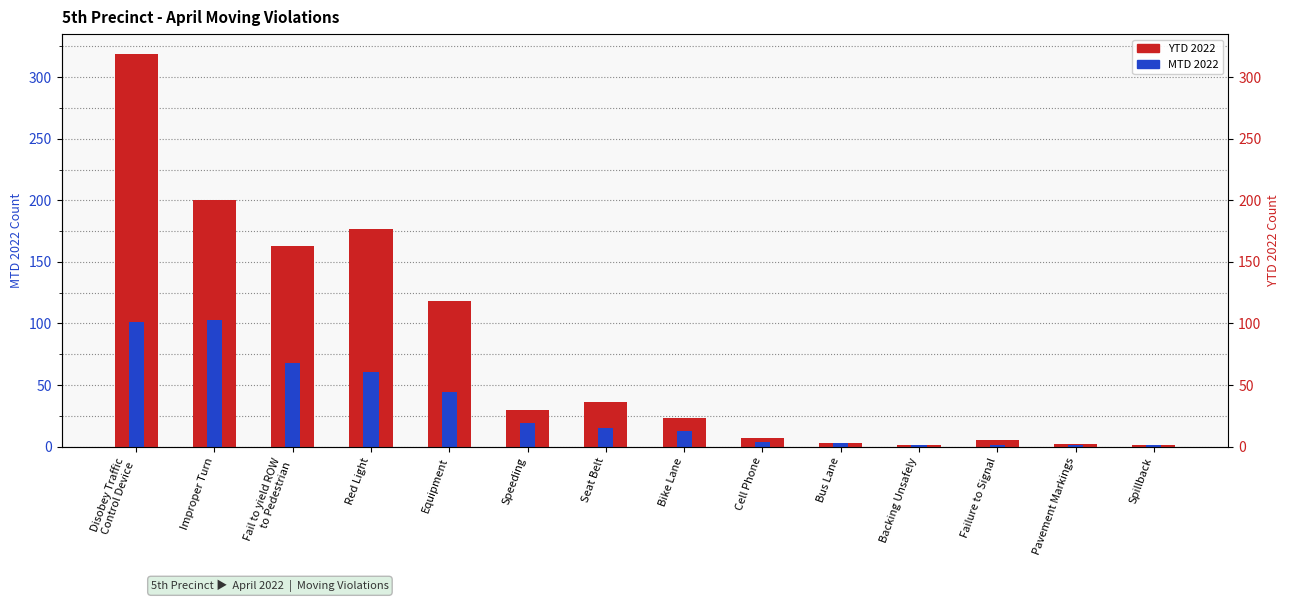

At which category is the sum across all series the highest?

Disobey Traffic
Control Device